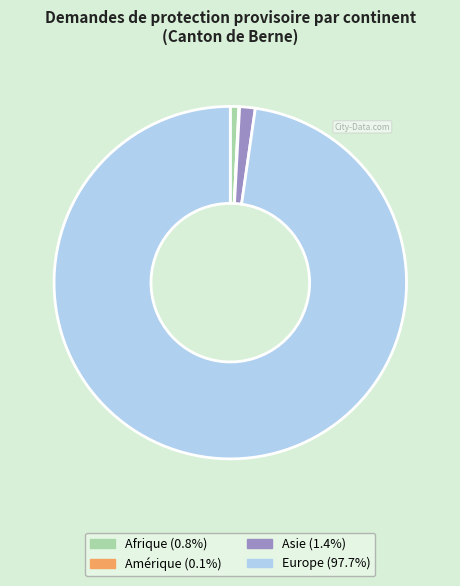

Does Europe (97.7%) account for over 50% of the chart?

Yes